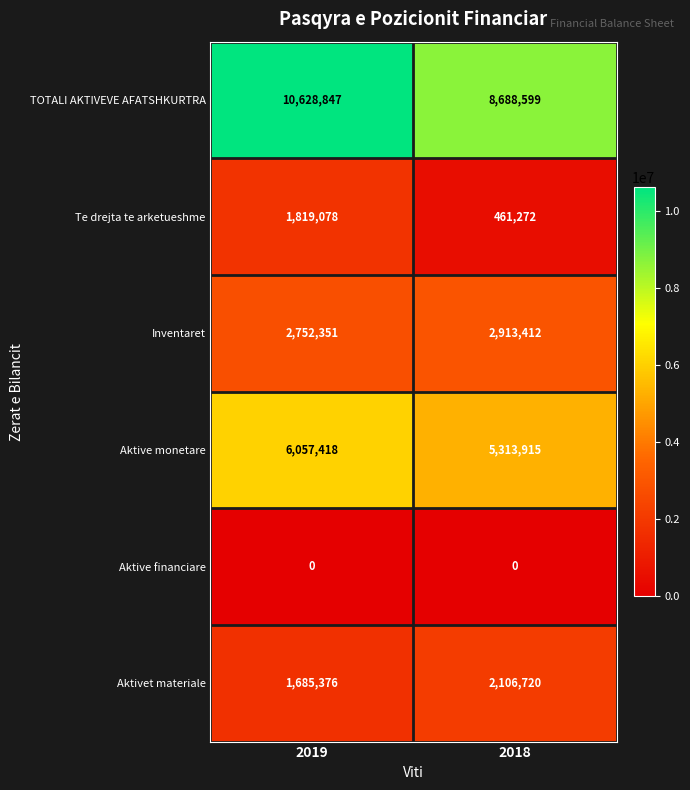

What is the sum of the Aktivet materiale values at 2018 and 2019?

3792096